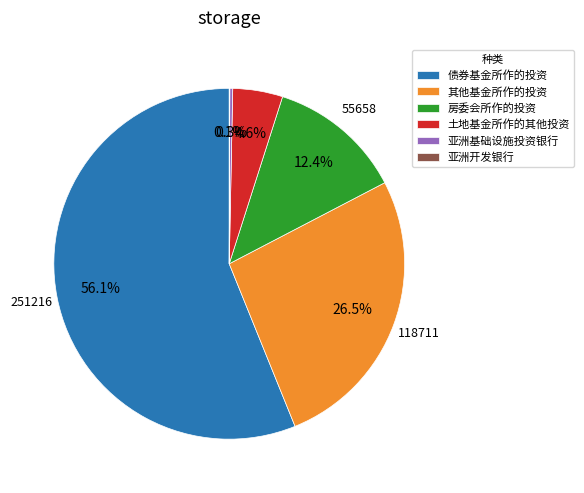

Combined, do 债券基金所作的投资 and 其他基金所作的投资 account for over 50%?

Yes